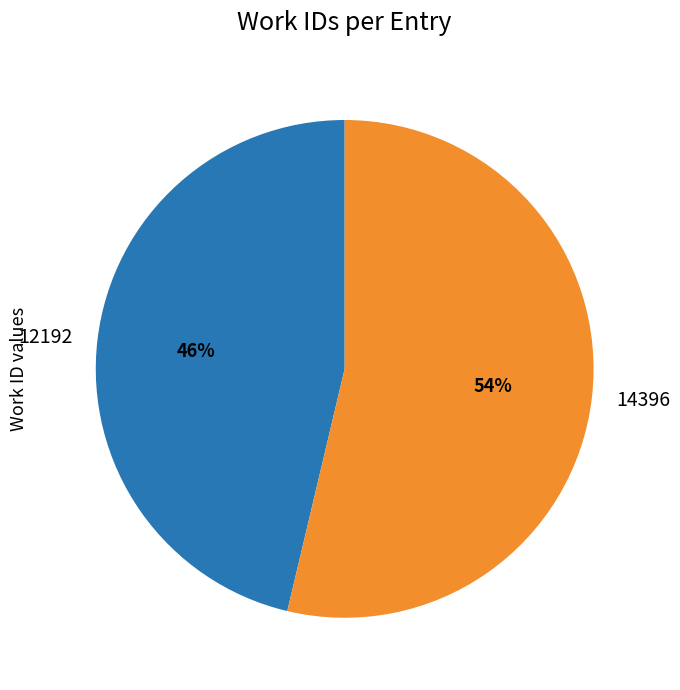

Is the sum of 14396 and 12192 greater than half?

Yes